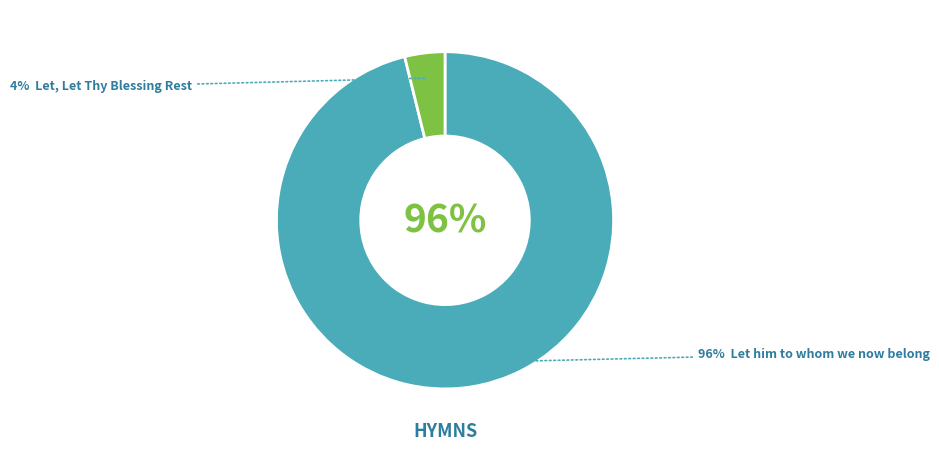

The Let, Let Thy Blessing Rest slice represents 4% of the pie. True or false?

True